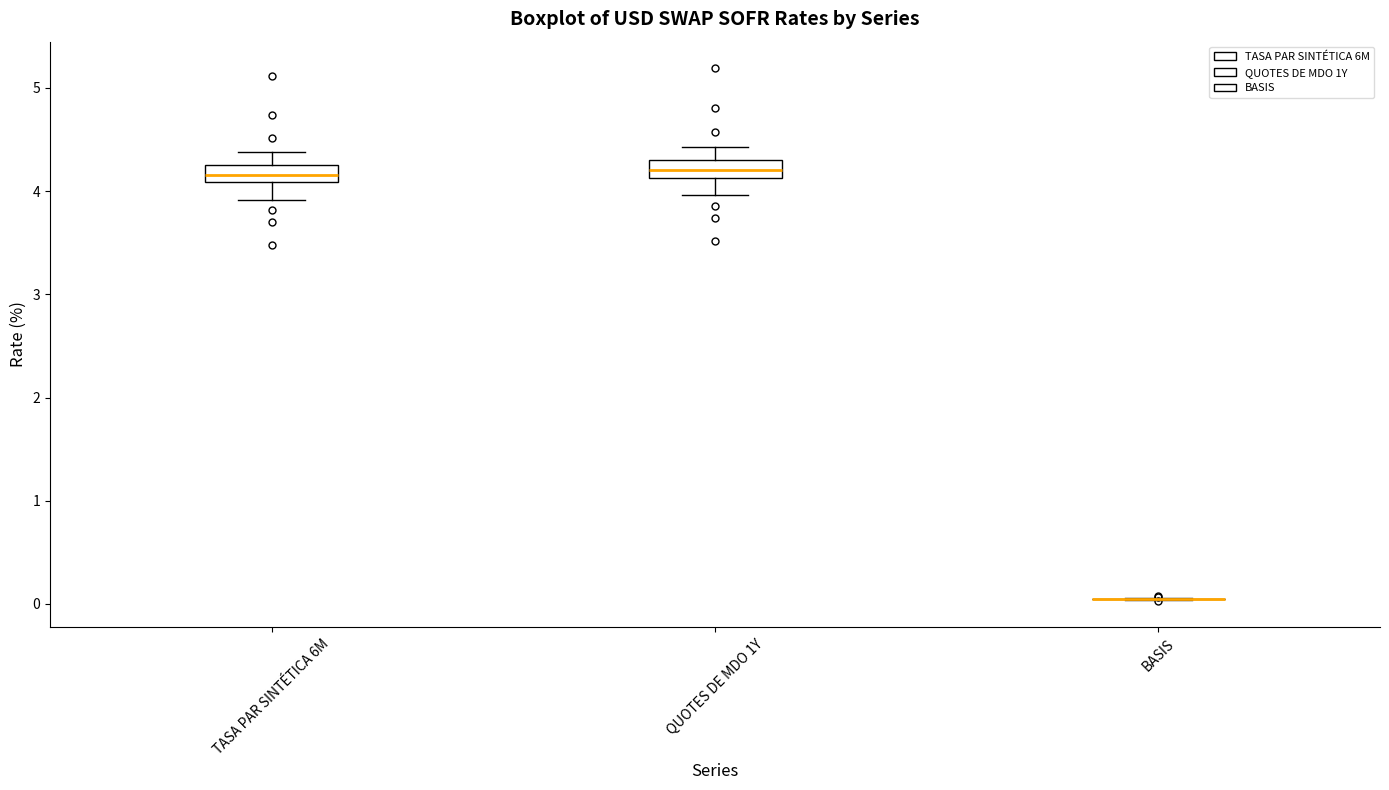

Reading left to right, transcribe this box plot: for each box, give where its median line is, the range the box spans, and where its two whiskers end, as read against the y-axis. The values are not printed on the chart, so give them approximately, as read against the axis.

TASA PAR SINTÉTICA 6M: median 4.2 (inside the box), box 4.1 to 4.2, whiskers 3.9 to 4.4
QUOTES DE MDO 1Y: median 4.2, box 4.1 to 4.3, whiskers 4.0 to 4.4
BASIS: box collapsed to a line at 0.0, whiskers 0.0 to 0.1